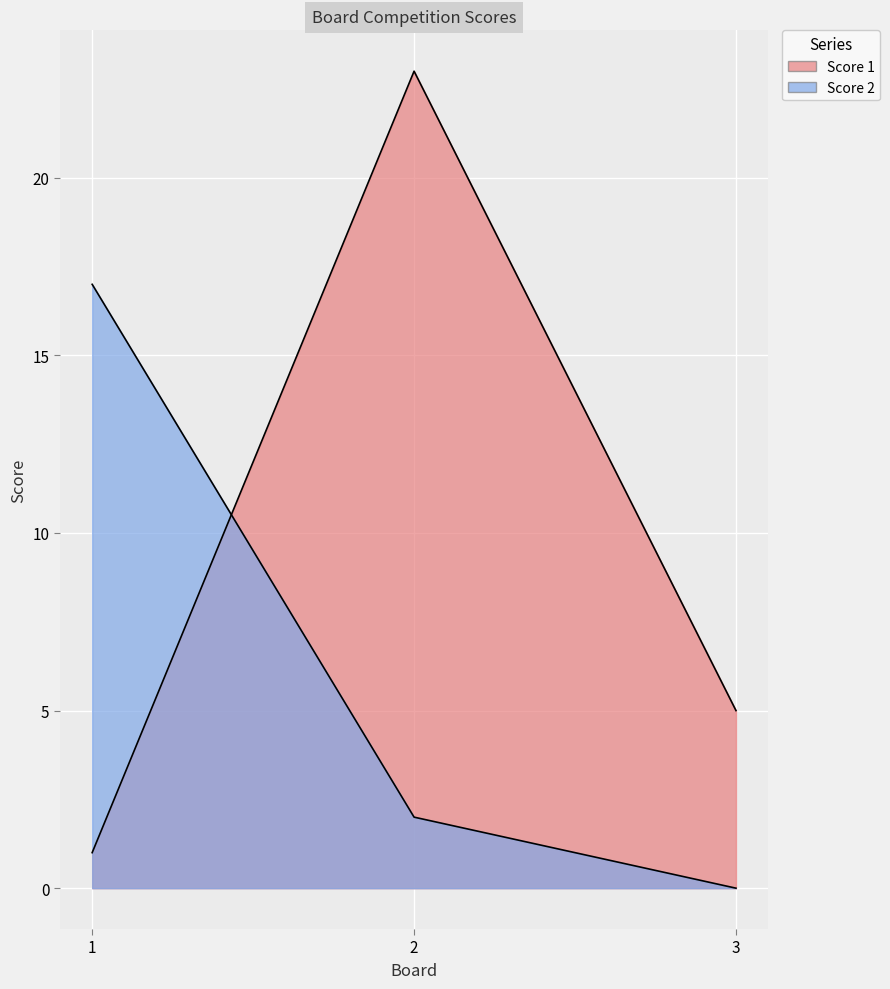

The value of Score 2 at 1 is 17. True or false?

True